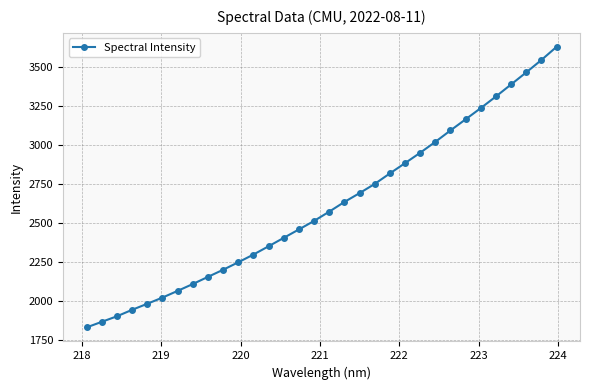

True or false: the data has more than 2 interior local peaks.

False